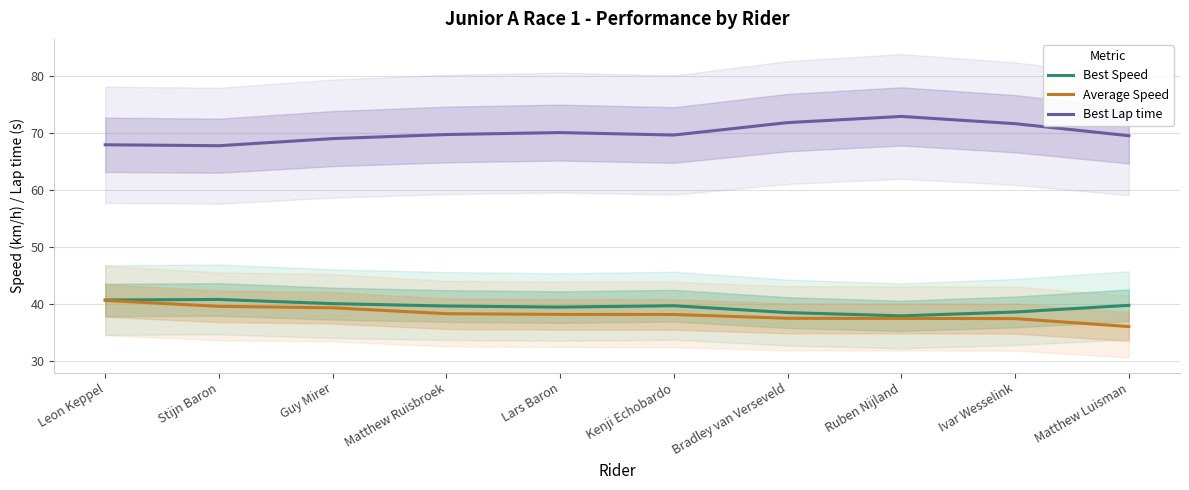

Count the number of data series in this chart.

3